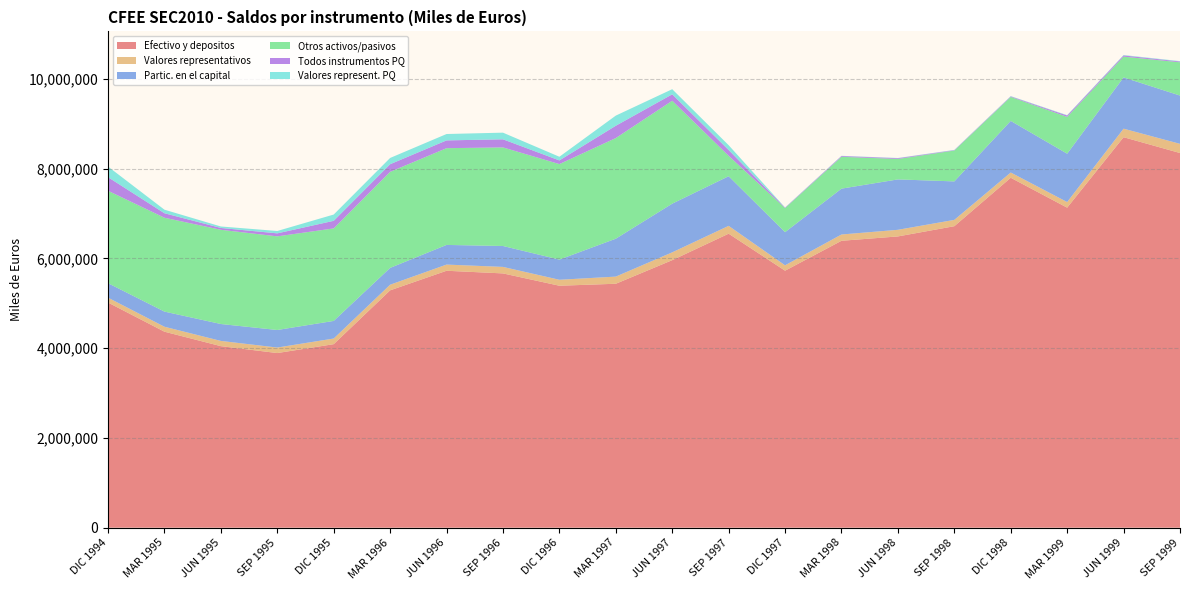

Reading right to left, what are all the values shown in this chart?

Efectivo y depositos: SEP 1999=8349500	JUN 1999=8702045	MAR 1999=7131766	DIC 1998=7798063	SEP 1998=6718739	JUN 1998=6490668	MAR 1998=6393578	DIC 1997=5727063	SEP 1997=6551761	JUN 1997=5961871	MAR 1997=5435914	DIC 1996=5391995	SEP 1996=5666578	JUN 1996=5725551	MAR 1996=5289146	DIC 1995=4089750	SEP 1995=3891605	JUN 1995=4045309	MAR 1995=4367565	DIC 1994=5017130
Valores representativos: SEP 1999=204540	JUN 1999=190062	MAR 1999=125222	DIC 1998=116812	SEP 1998=140779	JUN 1998=147643	MAR 1998=140221	DIC 1997=119858	SEP 1997=174488	JUN 1997=174025	MAR 1997=159419	DIC 1996=132787	SEP 1996=144978	JUN 1996=137785	MAR 1996=125319	DIC 1995=125555	SEP 1995=122854	JUN 1995=116739	MAR 1995=110553	DIC 1994=108697
Partic. en el capital: SEP 1999=1076296	JUN 1999=1142119	MAR 1999=1077597	DIC 1998=1150237	SEP 1998=857573	JUN 1998=1123300	MAR 1998=1021925	DIC 1997=738725	SEP 1997=1106301	JUN 1997=1085268	MAR 1997=844982	DIC 1996=449552	SEP 1996=466140	JUN 1996=438136	MAR 1996=375035	DIC 1995=392623	SEP 1995=391296	JUN 1995=376882	MAR 1995=337354	DIC 1994=322848
Otros activos/pasivos: SEP 1999=740788	JUN 1999=463129	MAR 1999=820433	DIC 1998=534015	SEP 1998=687694	JUN 1998=455591	MAR 1998=709695	DIC 1997=536382	SEP 1997=455204	JUN 1997=2293631	MAR 1997=2243032	DIC 1996=2128573	SEP 1996=2197076	JUN 1996=2156046	MAR 1996=2140391	DIC 1995=2061552	SEP 1995=2086502	JUN 1995=2099637	MAR 1995=2092011	DIC 1994=2059747
Todos instrumentos PQ: SEP 1999=18482	JUN 1999=27436	MAR 1999=30546	DIC 1998=12625	SEP 1998=9202	JUN 1998=17017	MAR 1998=17218	DIC 1997=9525	SEP 1997=128707	JUN 1997=142698	MAR 1997=273872	DIC 1996=81878	SEP 1996=180343	JUN 1996=173452	MAR 1996=170111	DIC 1995=168998	SEP 1995=66770	JUN 1995=40826	MAR 1995=99679	DIC 1994=302460
Valores represent. PQ: SEP 1999=8073	JUN 1999=8627	MAR 1999=7718	DIC 1998=6166	SEP 1998=4969	JUN 1998=4736	MAR 1998=4427	DIC 1997=4521	SEP 1997=107426	JUN 1997=114521	MAR 1997=226255	DIC 1996=81532	SEP 1996=148248	JUN 1996=142141	MAR 1996=139540	DIC 1995=140080	SEP 1995=53055	JUN 1995=33073	MAR 1995=79342	DIC 1994=236874